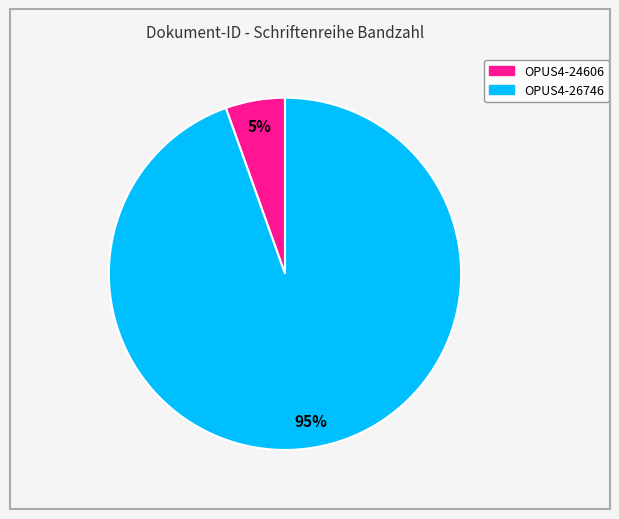

Does OPUS4-26746 account for over 50% of the chart?

Yes